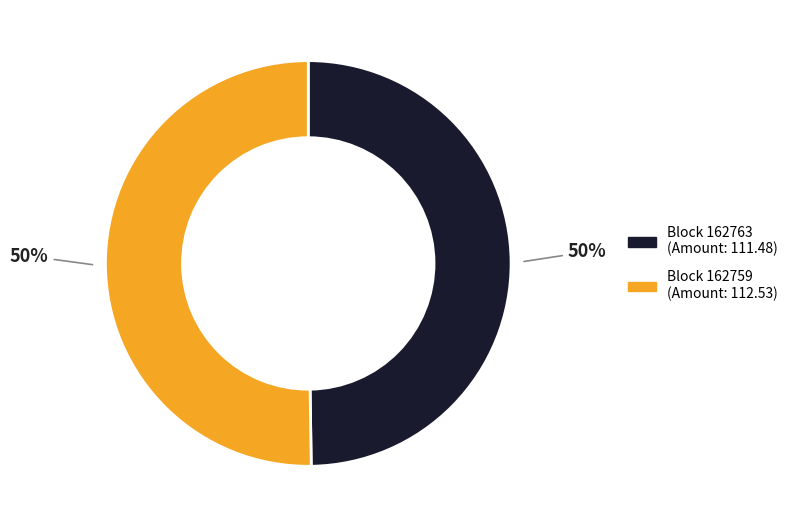

To the nearest percent, what is the average slice percentage?

50%